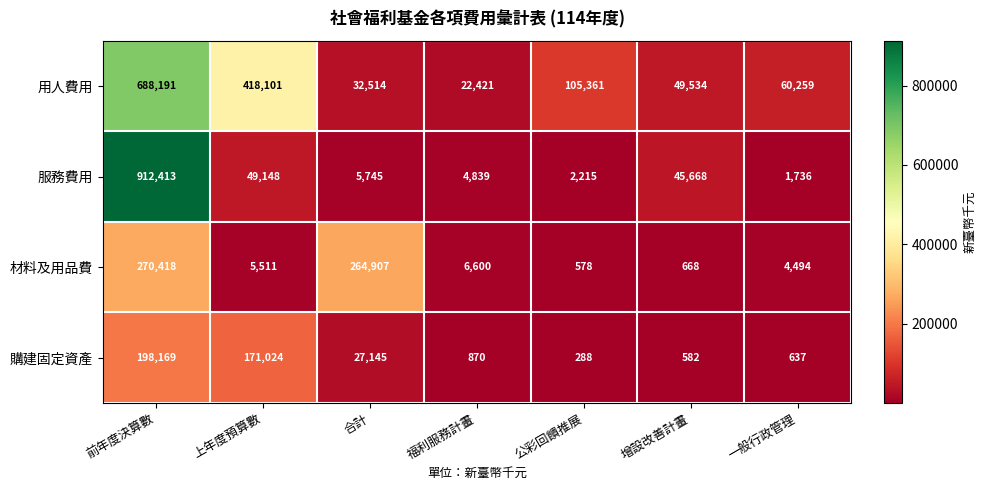

What is the sum of all 服務費用 values?

1021764